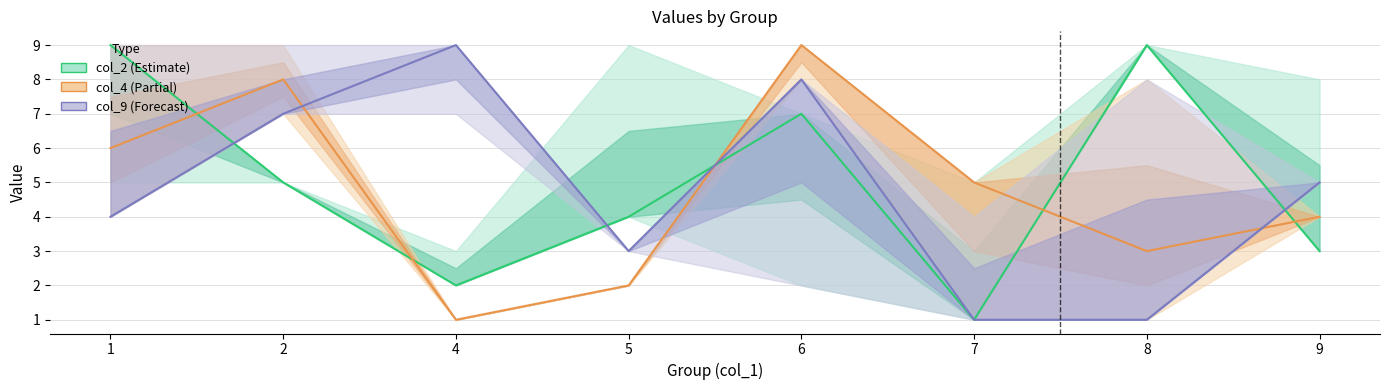

How many interior local peaks does the col_4 (Partial) series have?

2